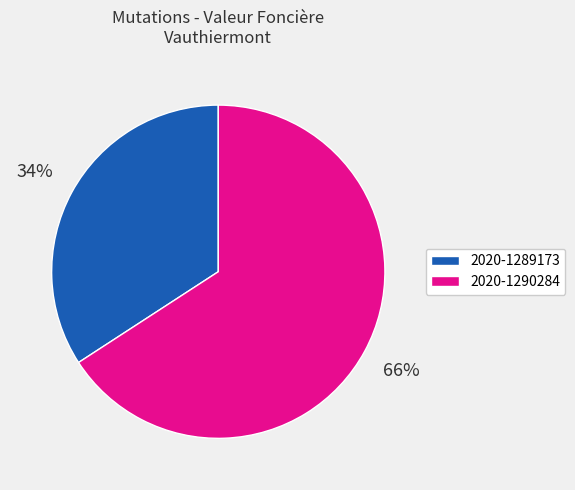

Does any single category account for the majority?

Yes